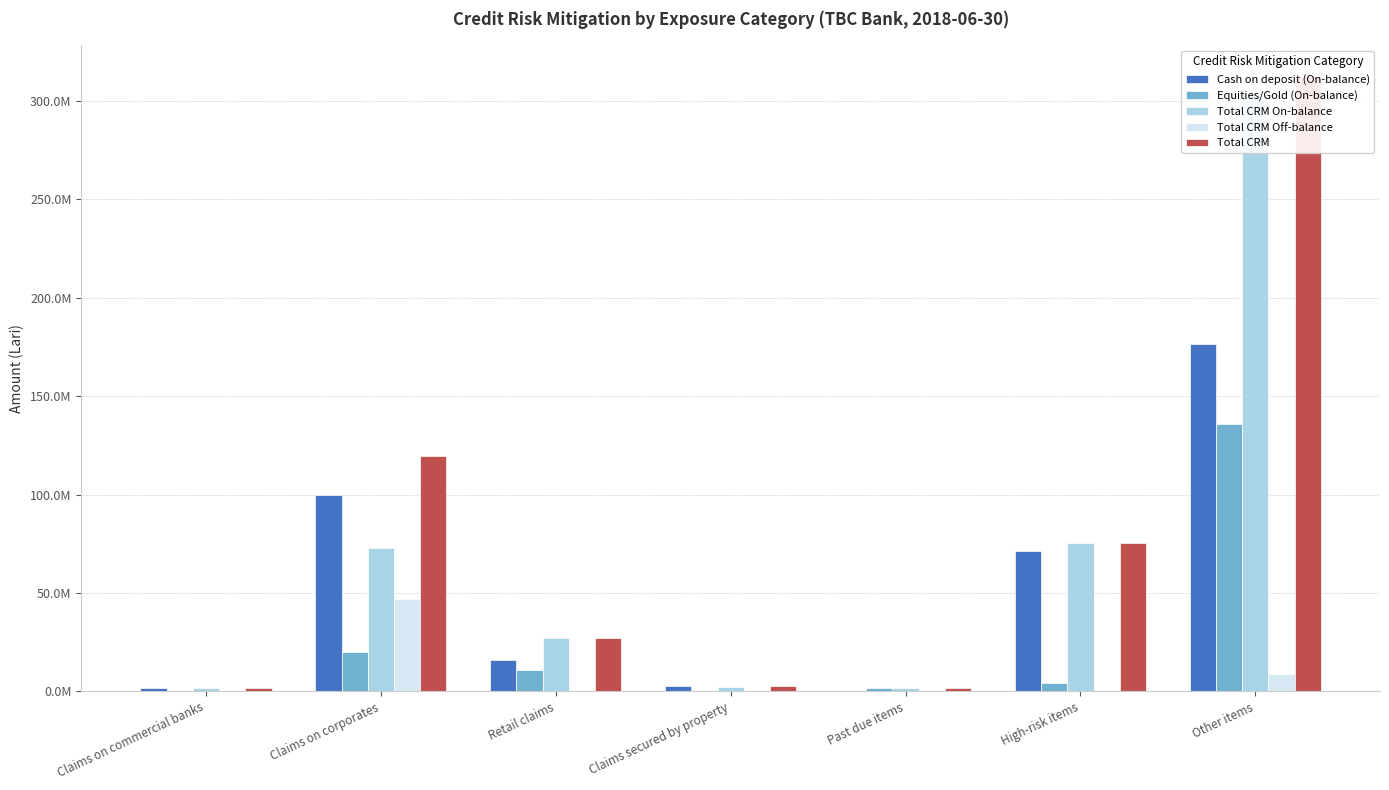

Reading left to right, transcribe all the data shown in this chart.

Cash on deposit (On-balance): 1827421.4	99770024.7	15855183.3	2467308.1	59362.5	71250279.5	176608726.5
Equities/Gold (On-balance): 0.0	19897734.9	11006340.1	0.0	1601413.5	4137306.2	136053354.5
Total CRM On-balance: 1827421.4	72706613.8	26829656.2	2382820.7	1633110.5	75387585.7	303878858.4
Total CRM Off-balance: 0.0	46961145.8	31867.2	84487.3	27665.5	0.0	8783222.6
Total CRM: 1827421.4	119667759.6	26861523.3	2467308.1	1660776.1	75387585.7	312662081.0